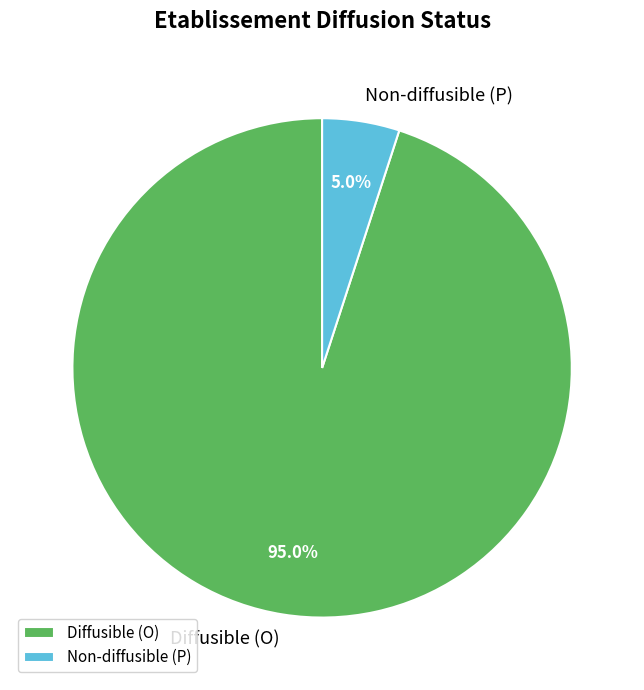

Which category has the biggest portion of the pie?

Diffusible (O)